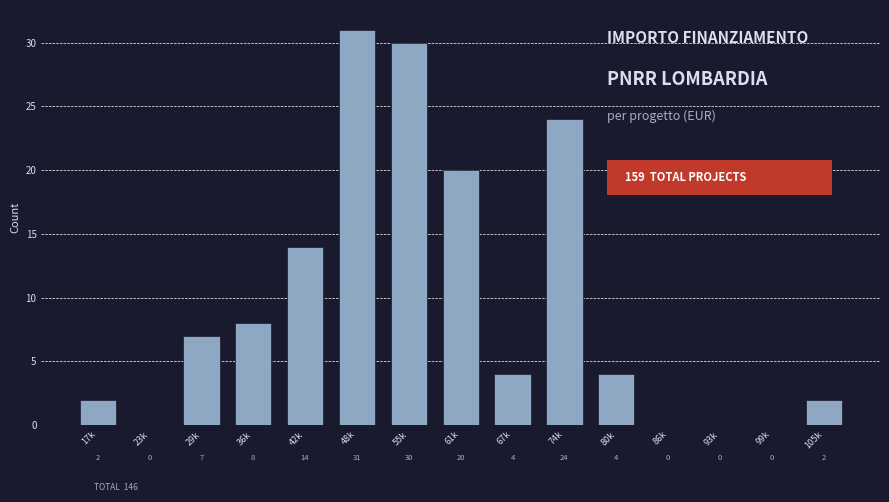

Reading left to right, extract all data points from this chart.

17k=2	23k=0	29k=7	36k=8	42k=14	48k=31	55k=30	61k=20	67k=4	74k=24	80k=4	86k=0	93k=0	99k=0	105k=2